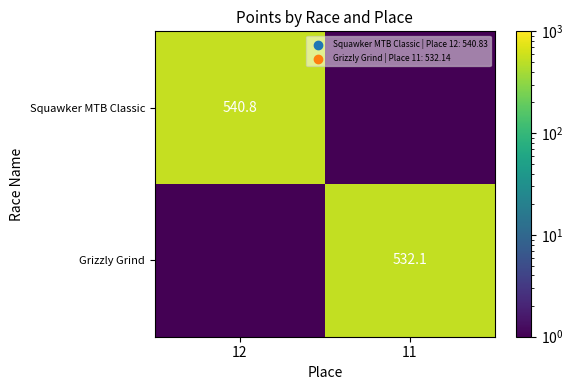

Is the value of Grizzly Grind at 11 greater than the value of Squawker MTB Classic at 12?

No